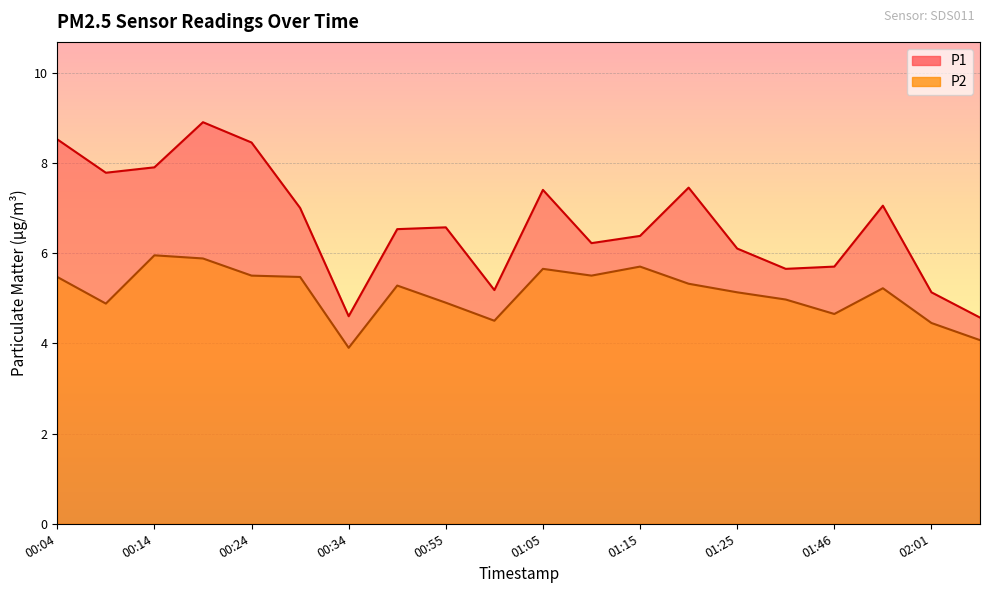

Which series has the largest total across all categories?

P1